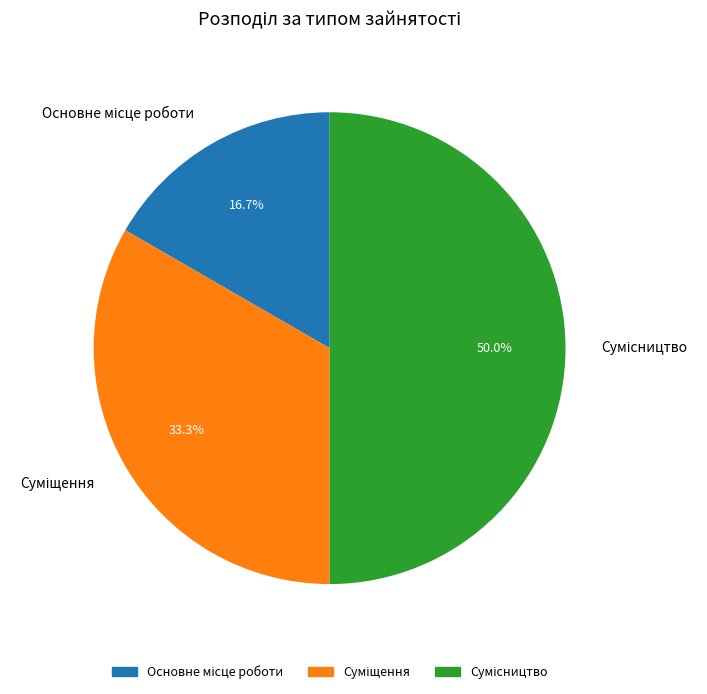

Rank the categories by value from lowest to highest.

Основне місце роботи, Суміщення, Сумісництво